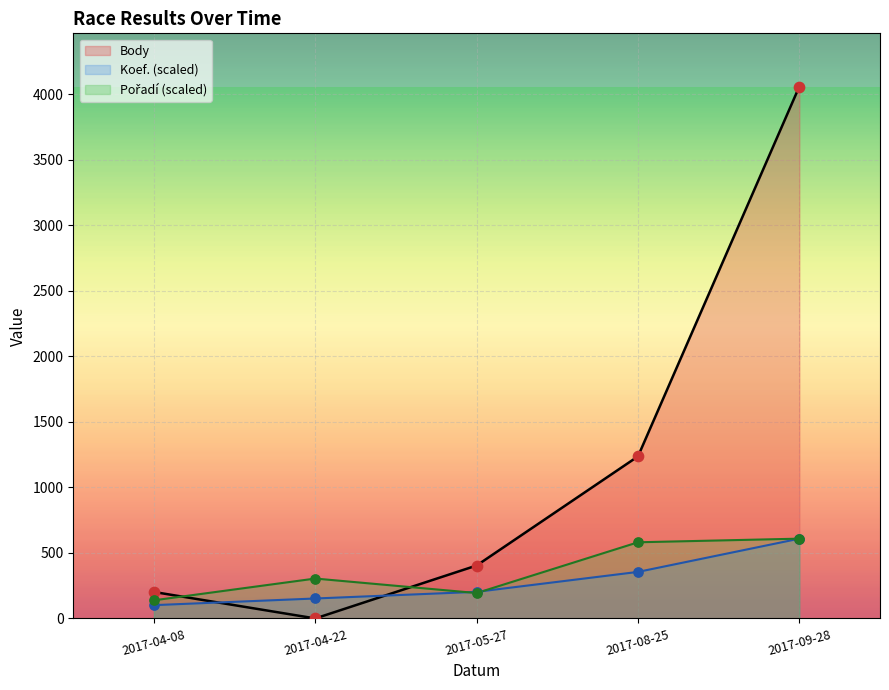

What are all the series names shown in the legend?

Koef., Pořadí, Body